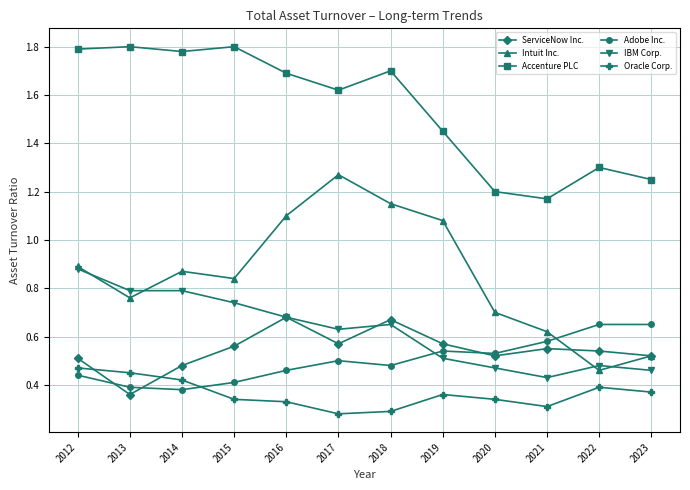

At 2015, list the series in order from largest to smallest.

Accenture PLC, Intuit Inc., IBM Corp., ServiceNow Inc., Adobe Inc., Oracle Corp.